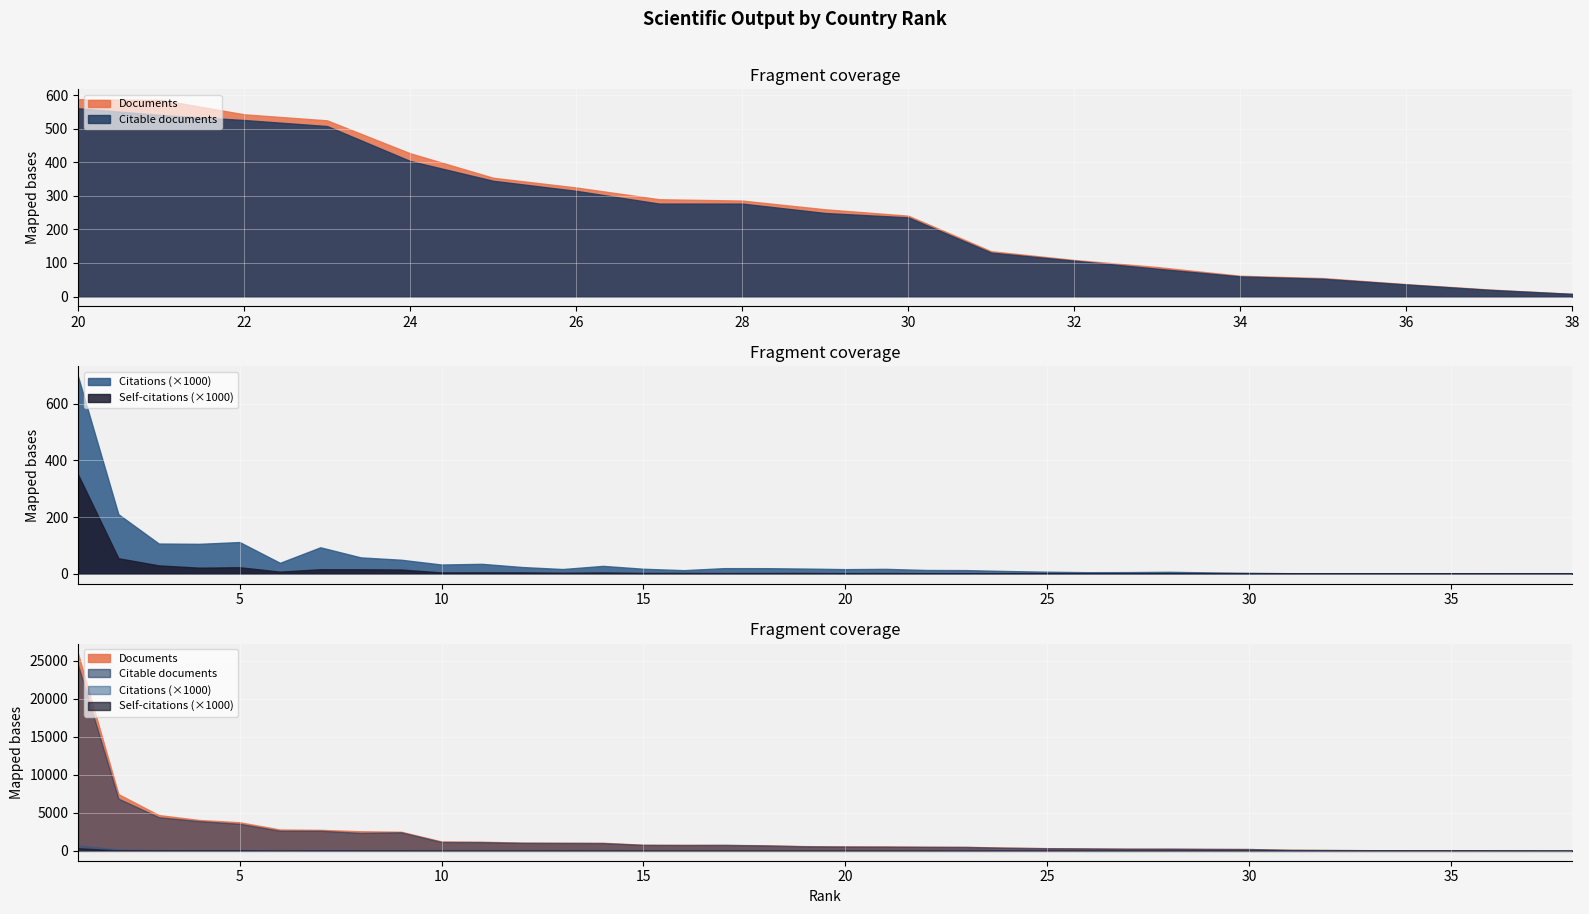

How many lines are shown in the chart?

4